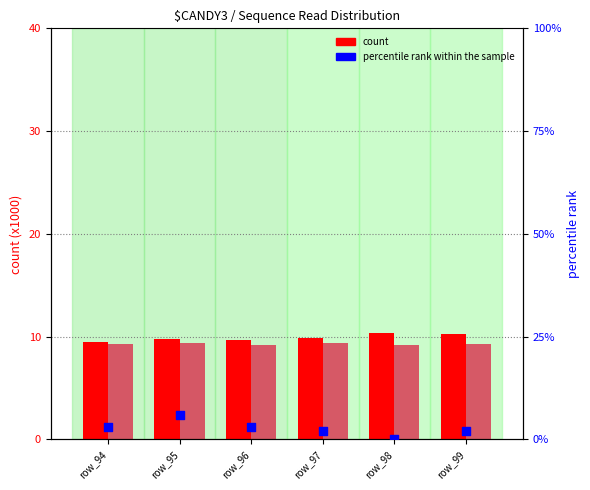

Which series has the largest Y range (max minus min)?

percentile rank within the sample